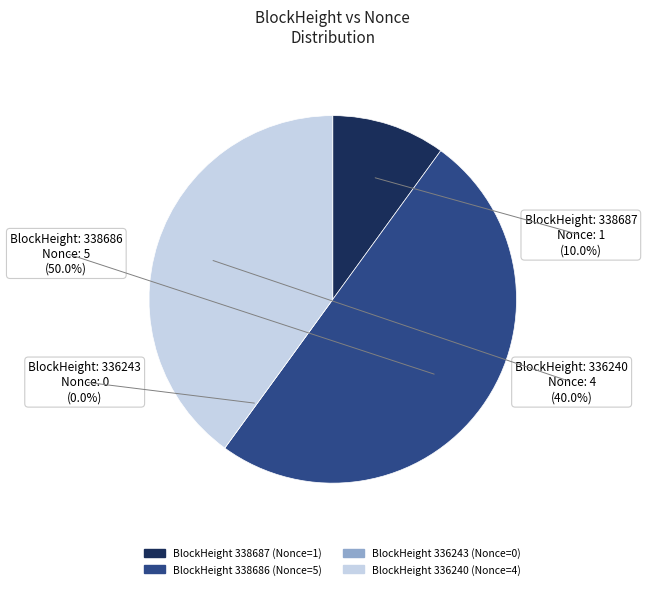

Rank the categories by value from lowest to highest.

336243, 338687, 336240, 338686